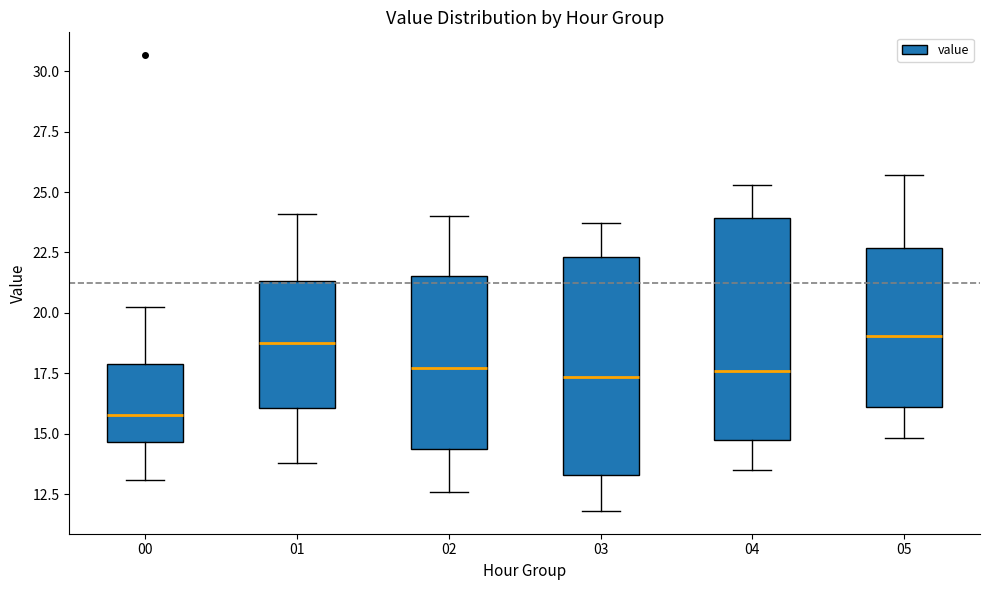

Reading left to right, read every box against the y-axis: the position of its median line, the range the box covers, and the ends of its whiskers. The values are not printed on the chart, so give them approximately, as read against the axis.

00: median 16.0, box 14.5 to 18.0, whiskers 13.0 to 20.0
01: median 19.0, box 16.0 to 21.5, whiskers 14.0 to 24.0
02: median 17.5, box 14.5 to 21.5, whiskers 12.5 to 24.0
03: median 17.5, box 13.5 to 22.5, whiskers 12.0 to 23.5
04: median 17.5, box 14.5 to 24.0, whiskers 13.5 to 25.5
05: median 19.0, box 16.0 to 22.5, whiskers 15.0 to 25.5